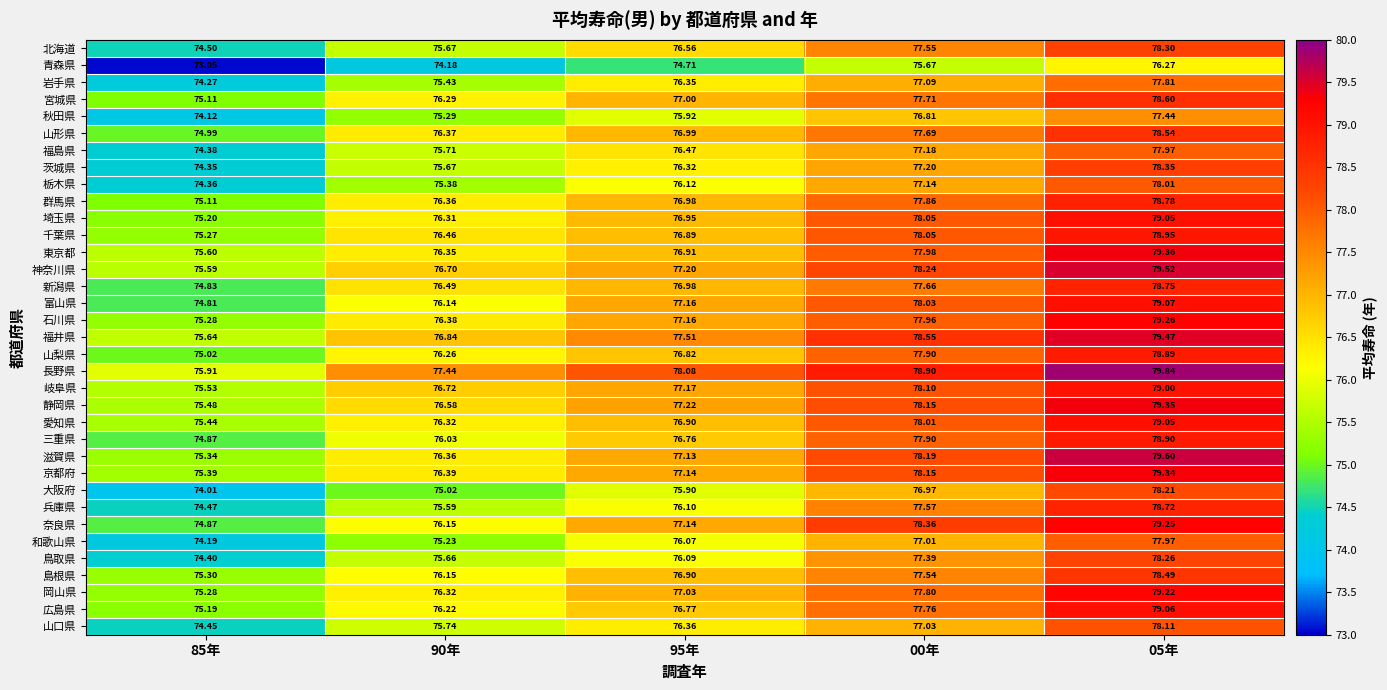

Which series changed the most between 85年 and 00年?

奈良県